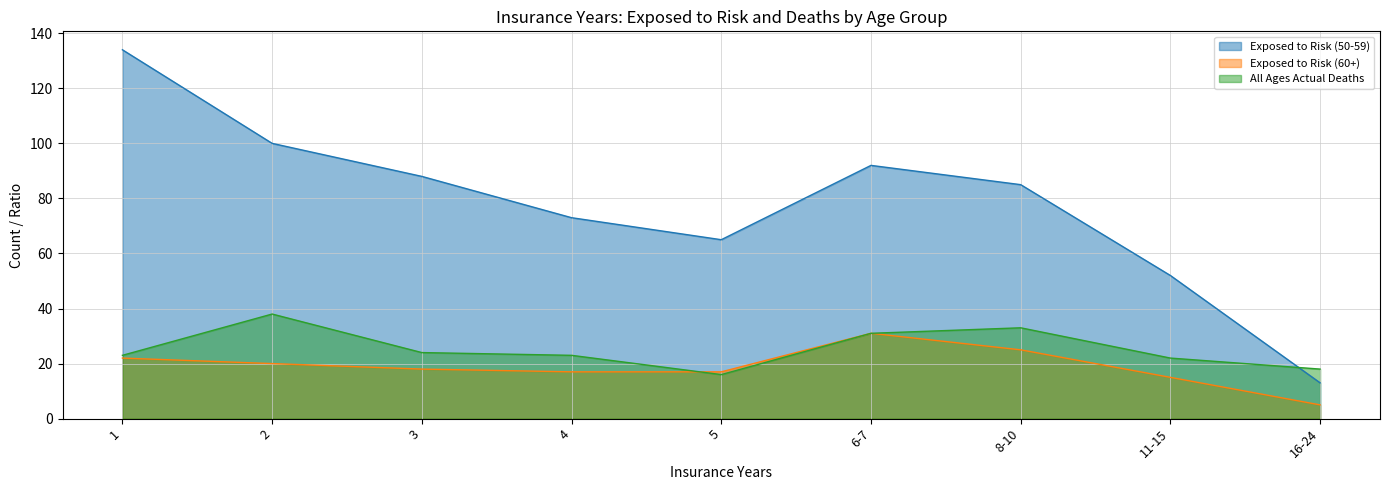

What are all the series names shown in the legend?

Exposed to Risk (50-59), Exposed to Risk (60+), All Ages Actual Deaths